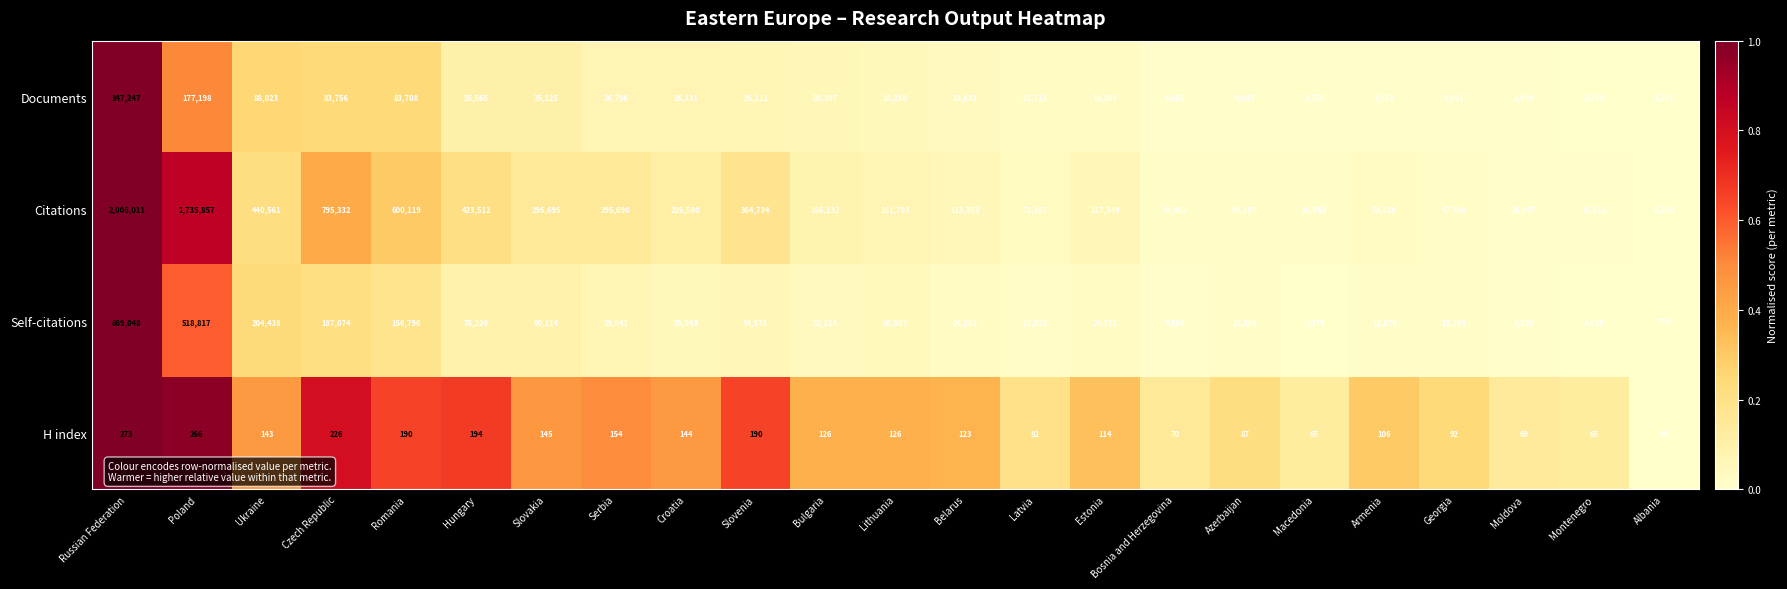

Which series has the largest total across all categories?

Citations